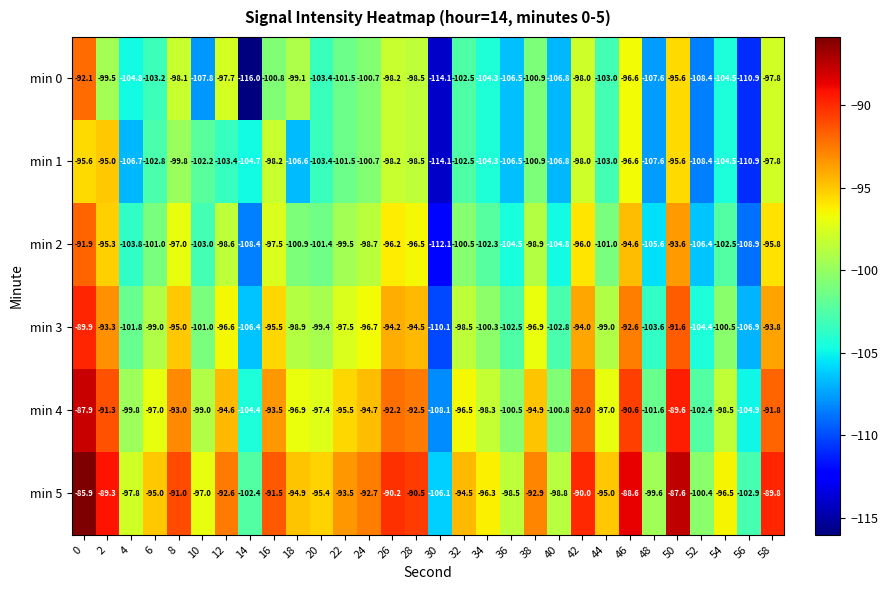

Between 18 and 28, which series saw the biggest shift?

min 1